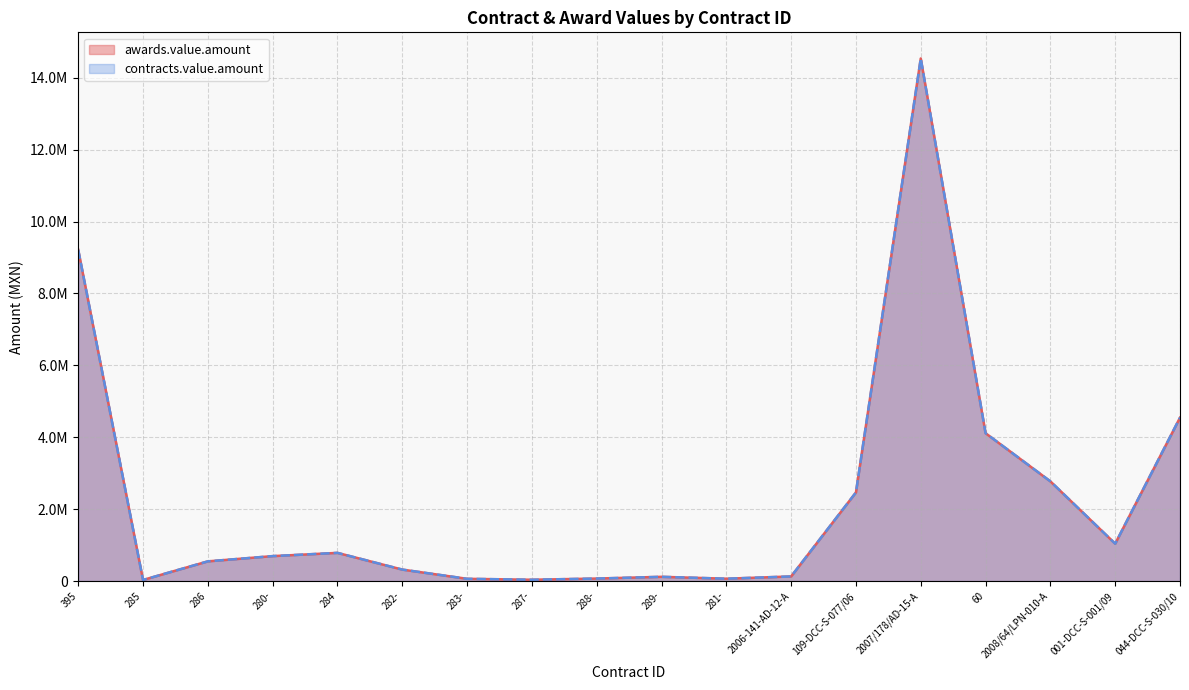

In contracts.value.amount, how many points are lower than both neighbors (excluding endpoints)?

4